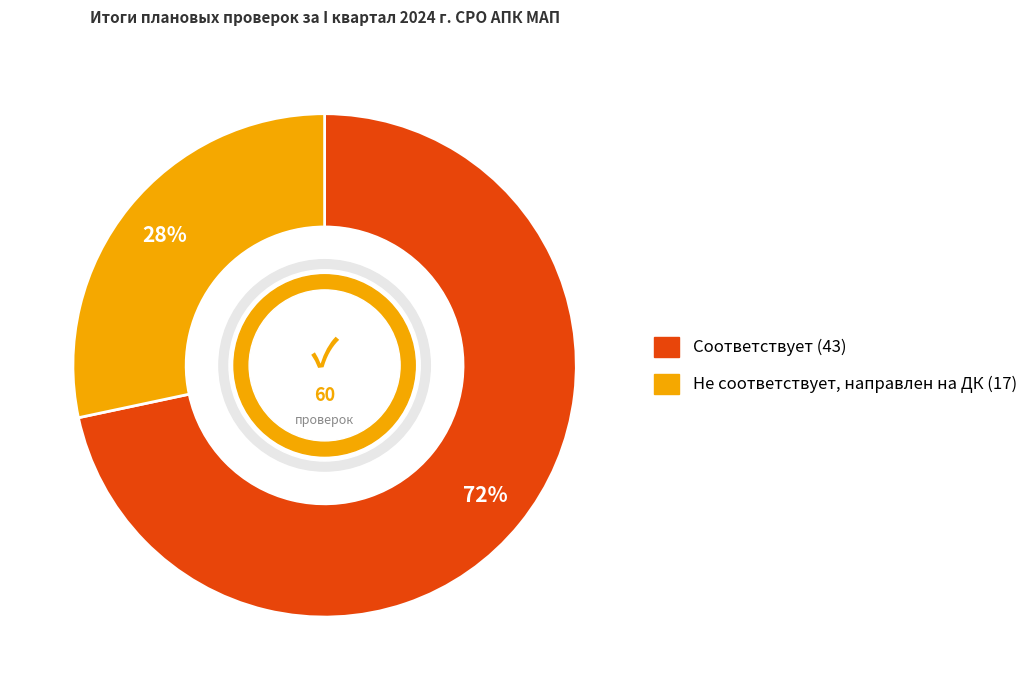

To the nearest percent, what is the combined percentage of Не соответствует, направлен на ДК and Соответствует?

100%